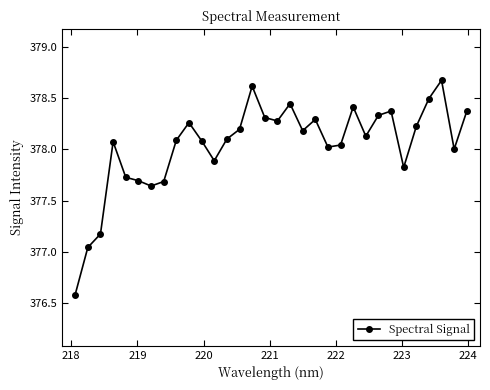

What is the difference between the maximum and minimum values?

2.1